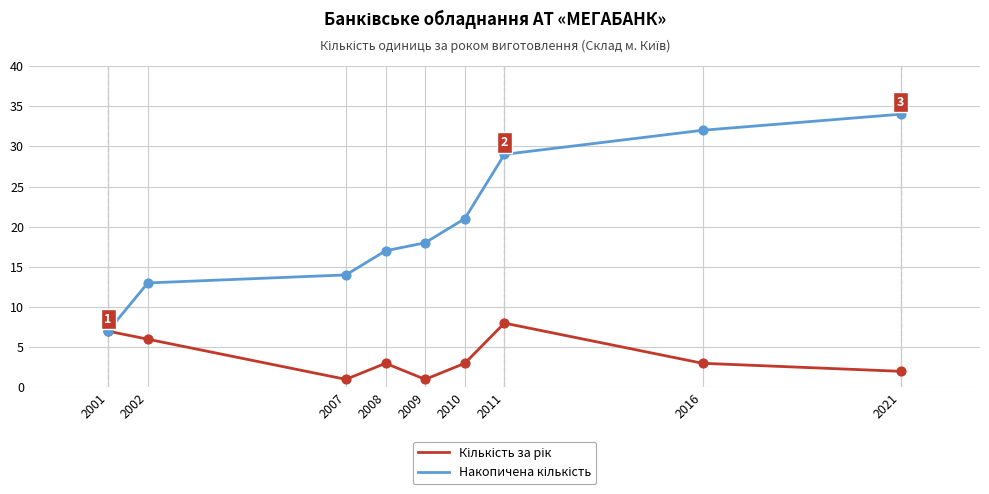

What is the total value across all series at 2016?

35